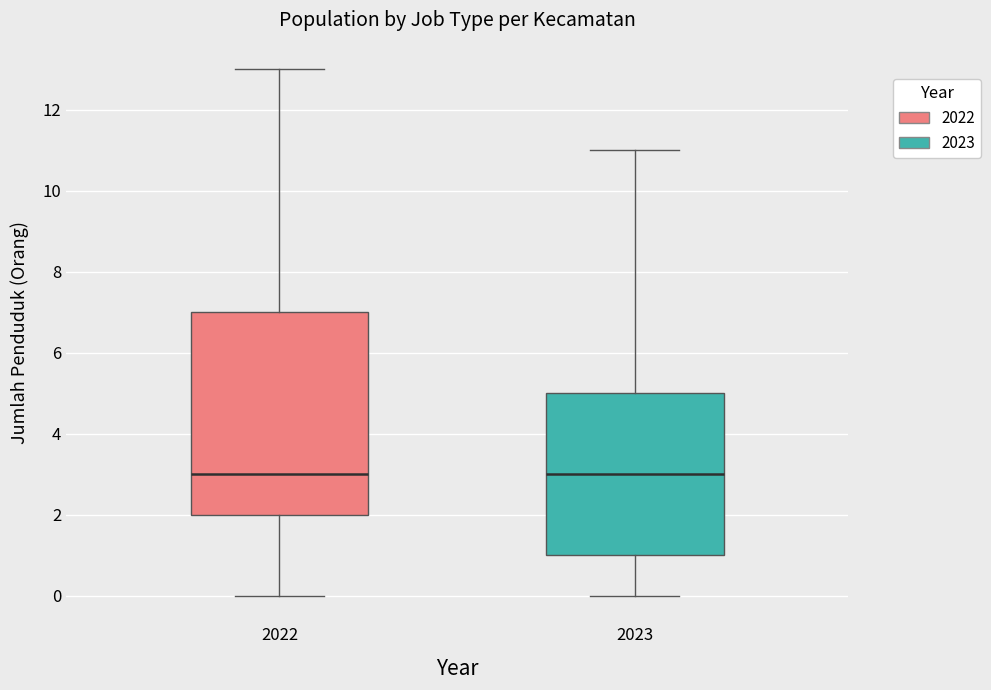

Comparing the boxes themselves (not the whiskers), which one is the tallest?

2022